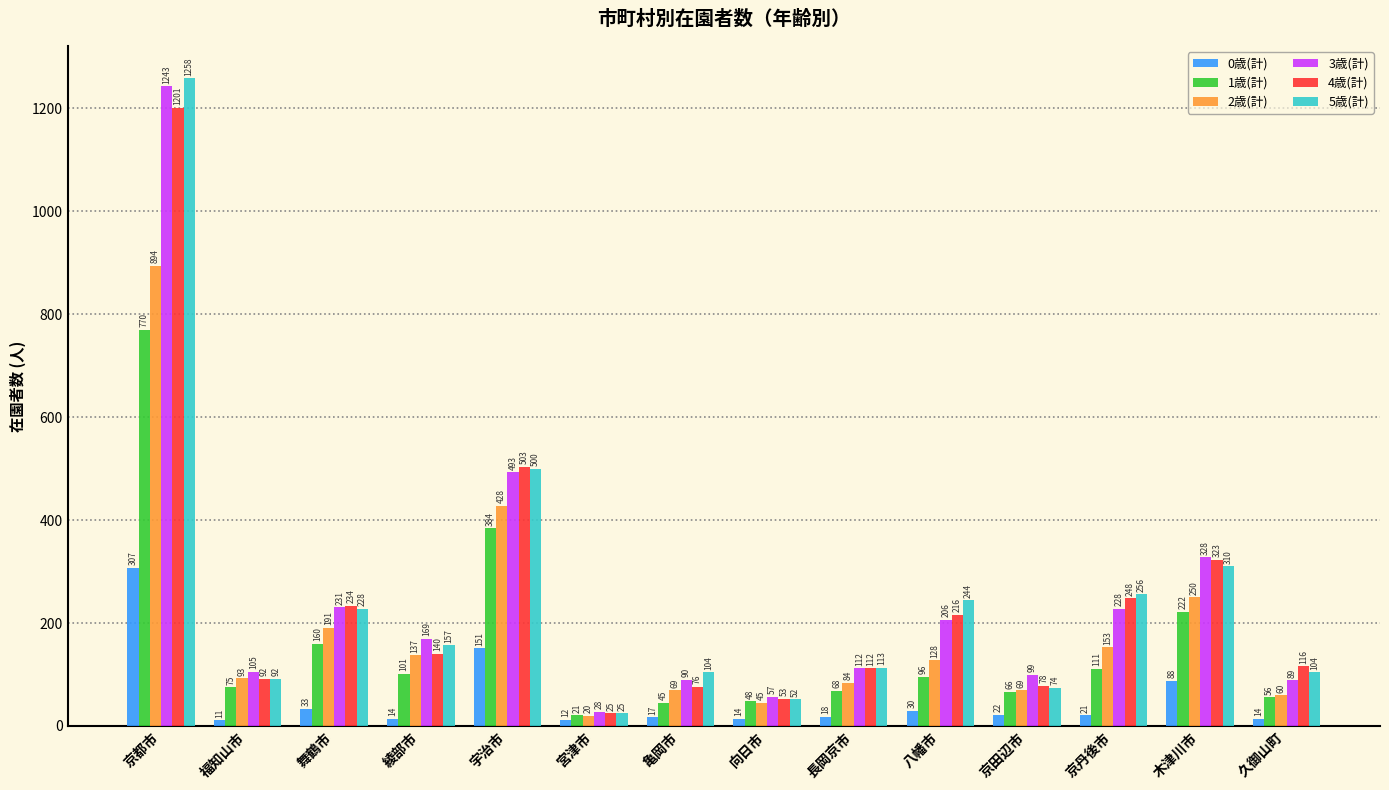

What is the label of the 3rd bar from the left?

舞鶴市